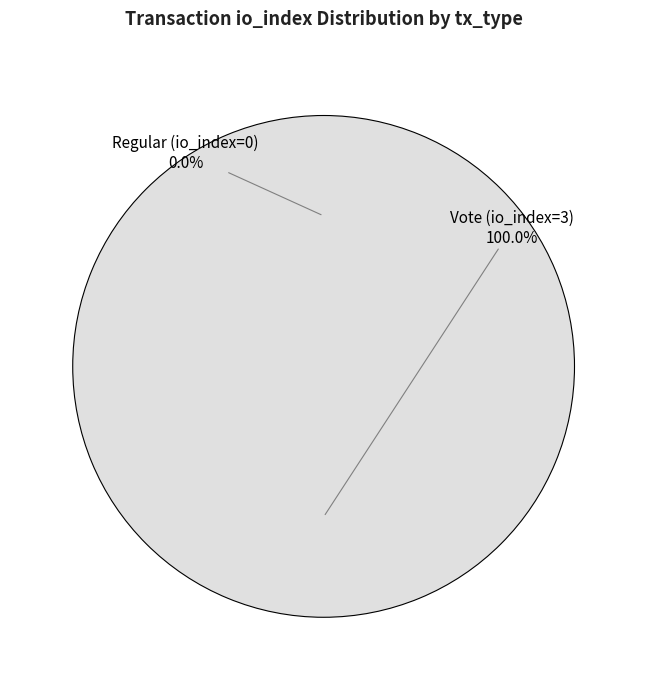

To the nearest percent, what is the difference between the Regular (io_index=0) and Vote (io_index=3) slice percentages?

100%